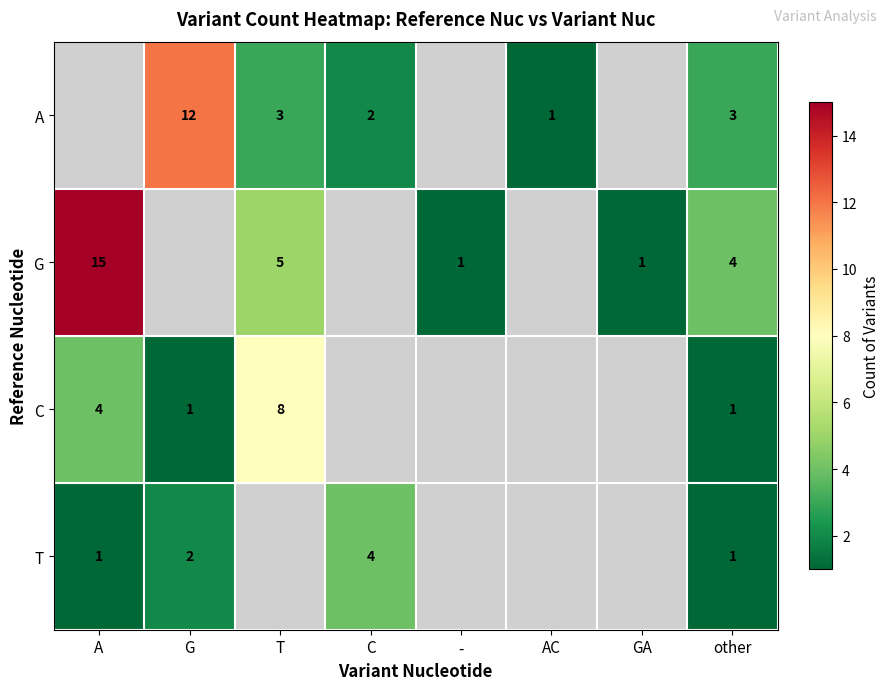

True or false: G has a value of 1 at GA.

True